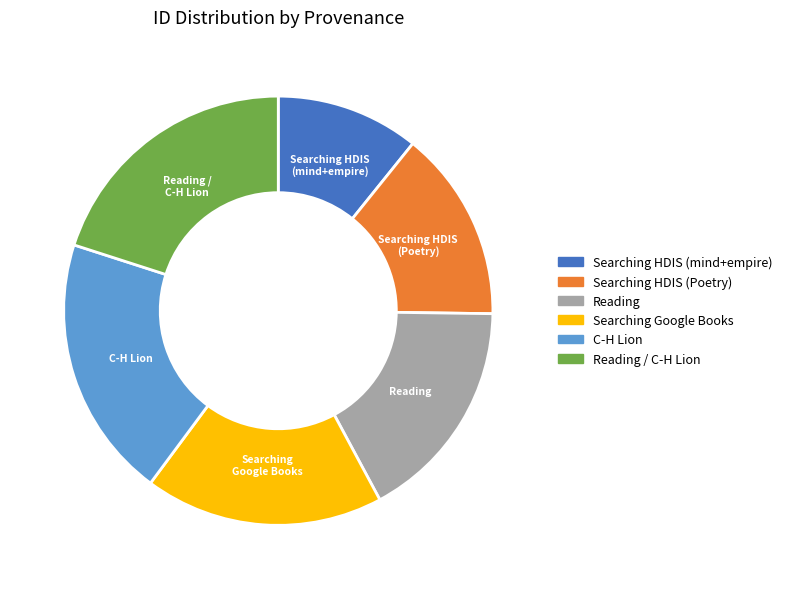

Is there any slice that represents more than half of the pie?

No